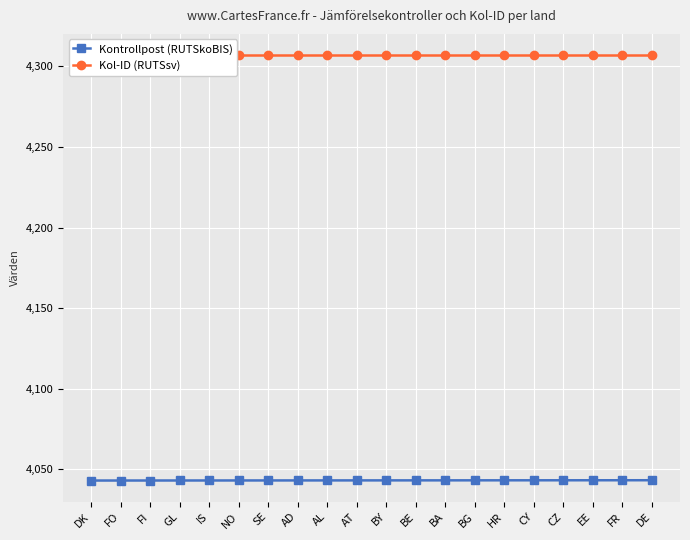

Is it true that Kol-ID (RUTSsv) equals 4307.0 at FR?

True